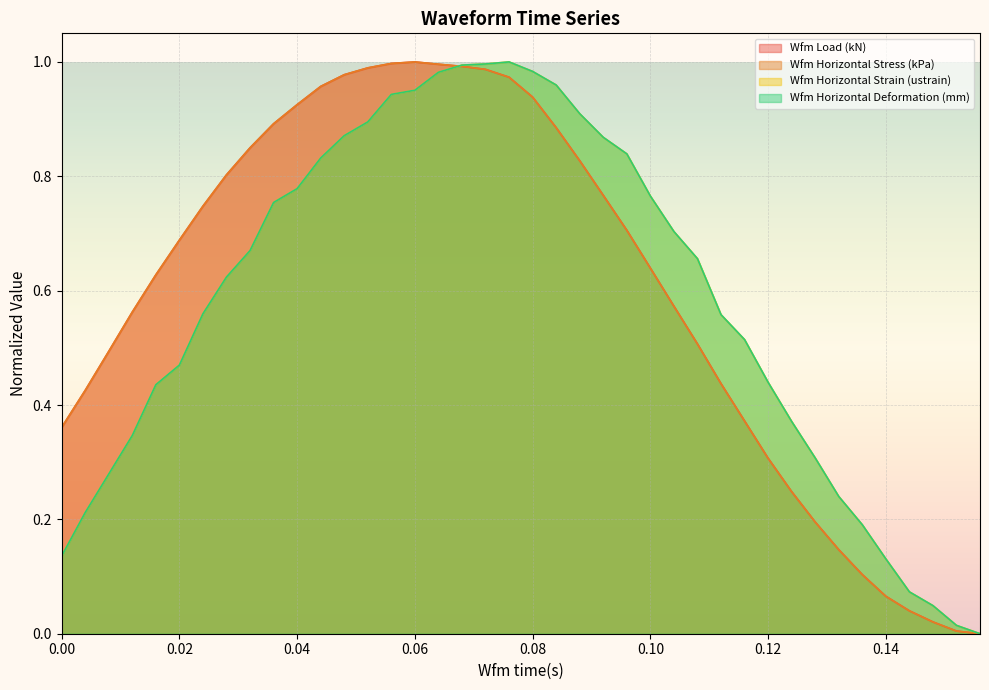

At 0.12, list the series in order from largest to smallest.

Wfm Load (kN), Wfm Horizontal Stress (kPa), Wfm Horizontal Deformation (mm), Wfm Horizontal Strain (ustrain)